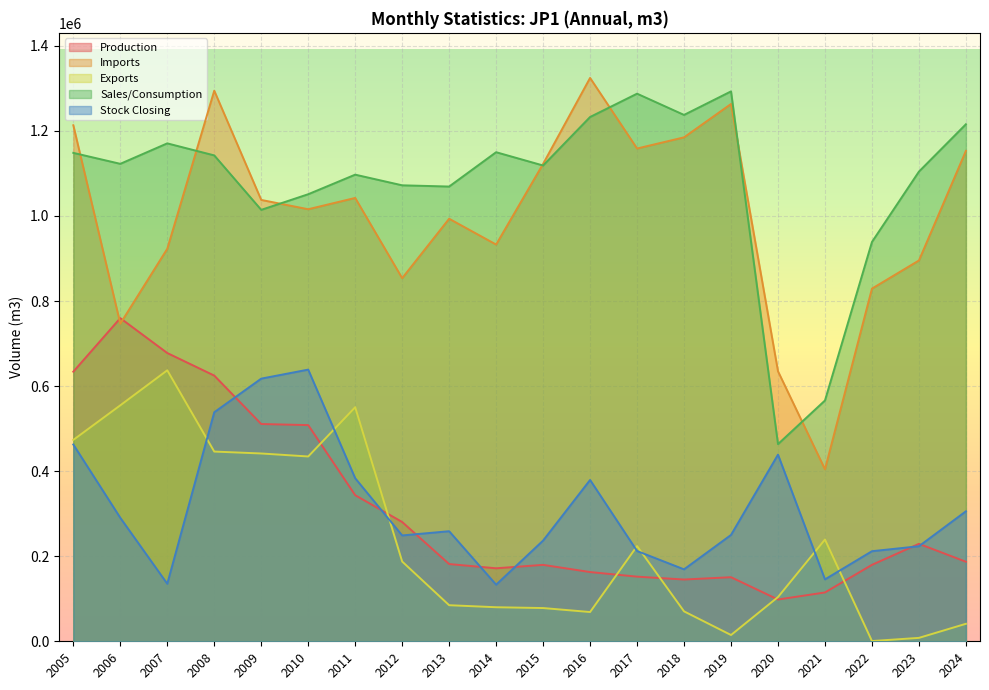

Rank the categories by Exports value from highest to lowest.

2007, 2006, 2011, 2005, 2008, 2009, 2010, 2021, 2017, 2012, 2020, 2013, 2014, 2015, 2018, 2016, 2024, 2019, 2023, 2022